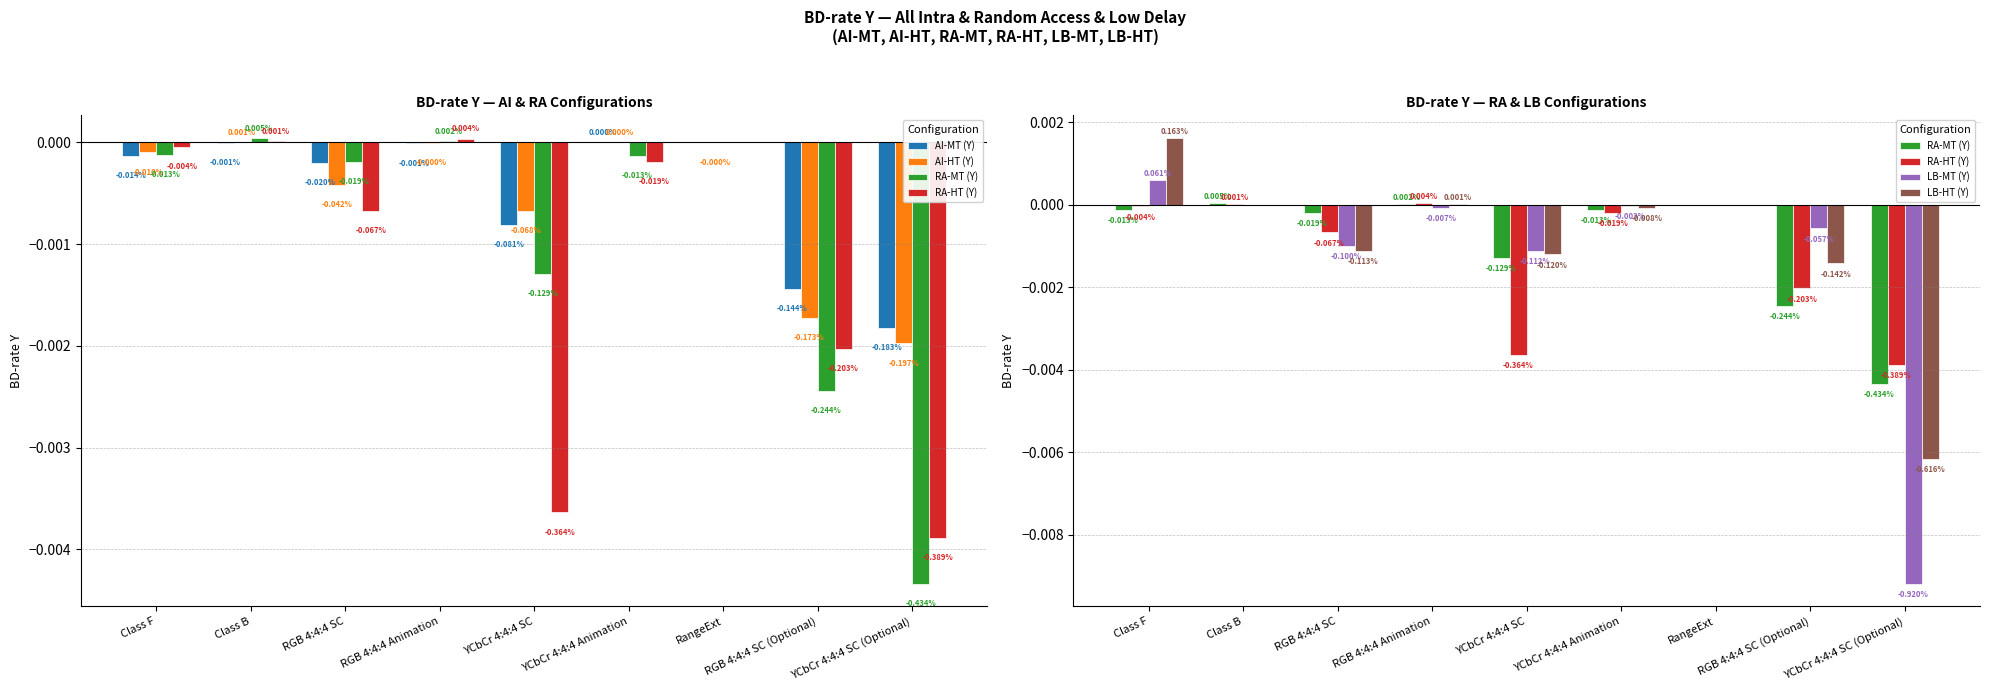

What position from the right is YCbCr 4:4:4 Animation?

4